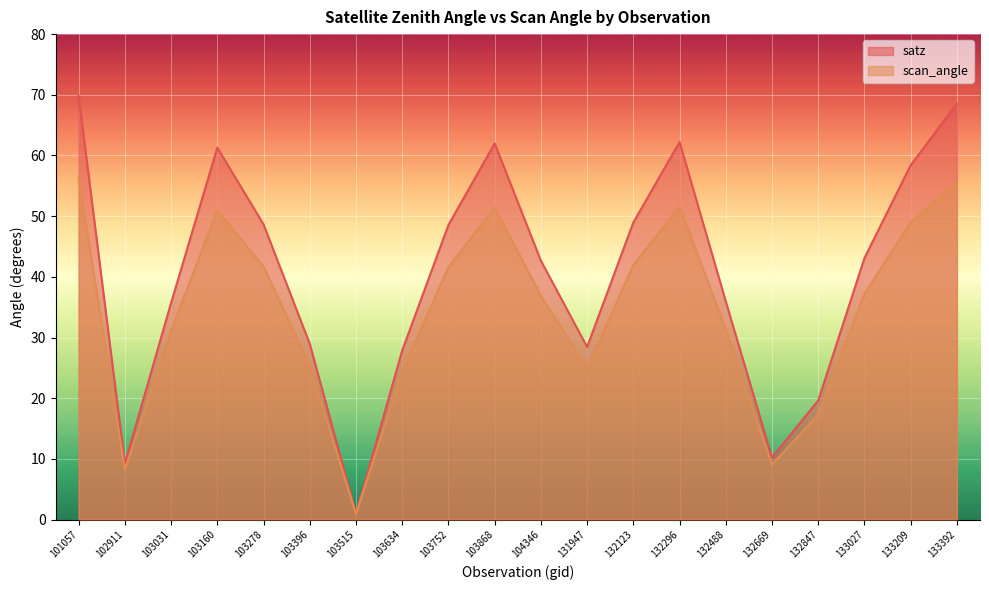

Between 103278 and 101057, which is larger?

101057